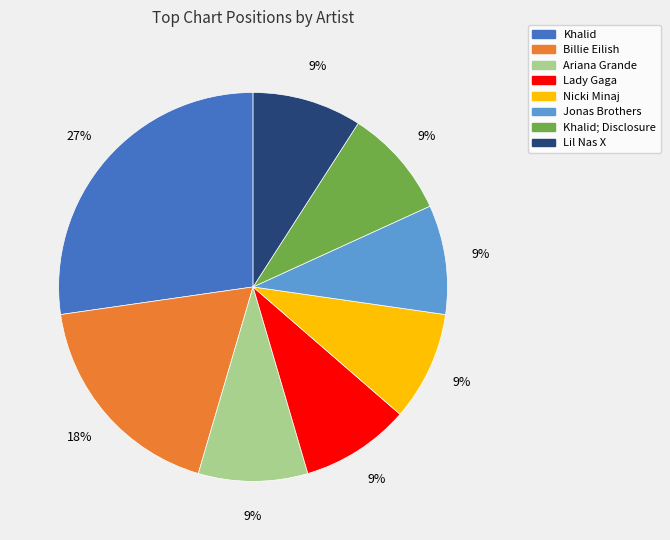

Is there any slice that represents more than half of the pie?

No